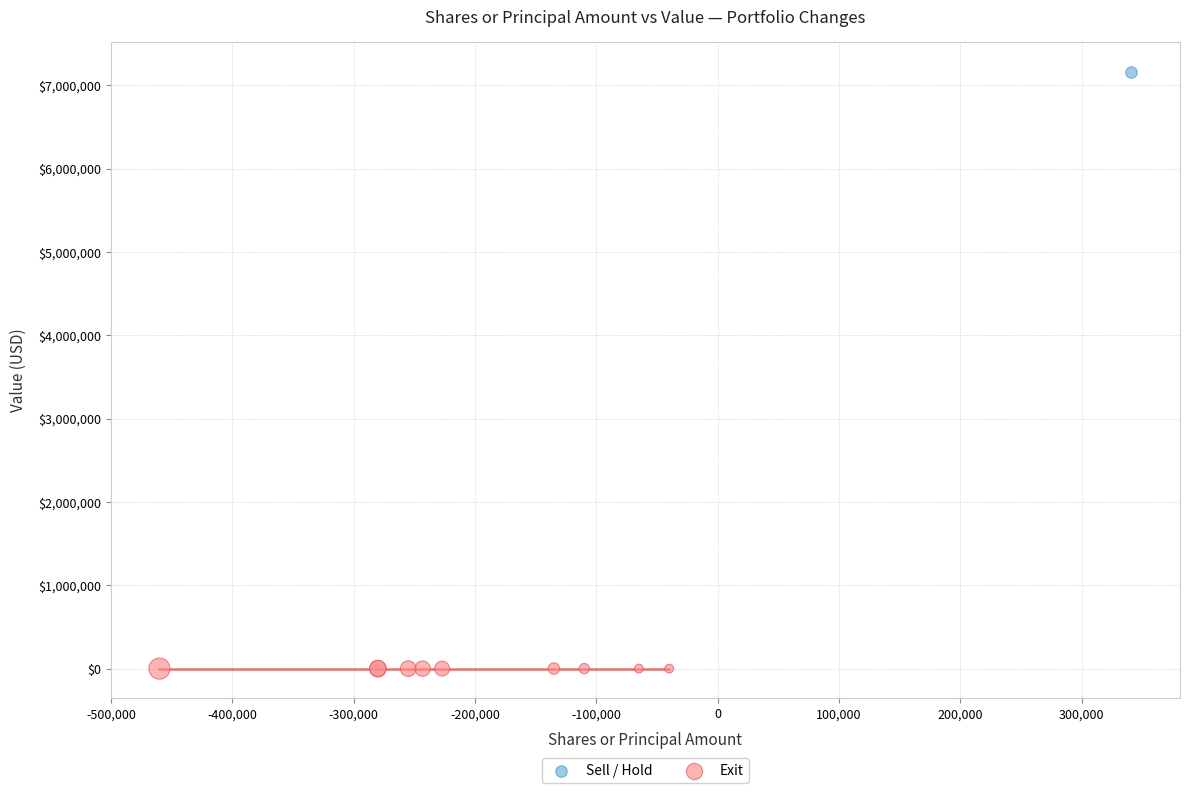

Which series contains the lowest Y value?

Exit